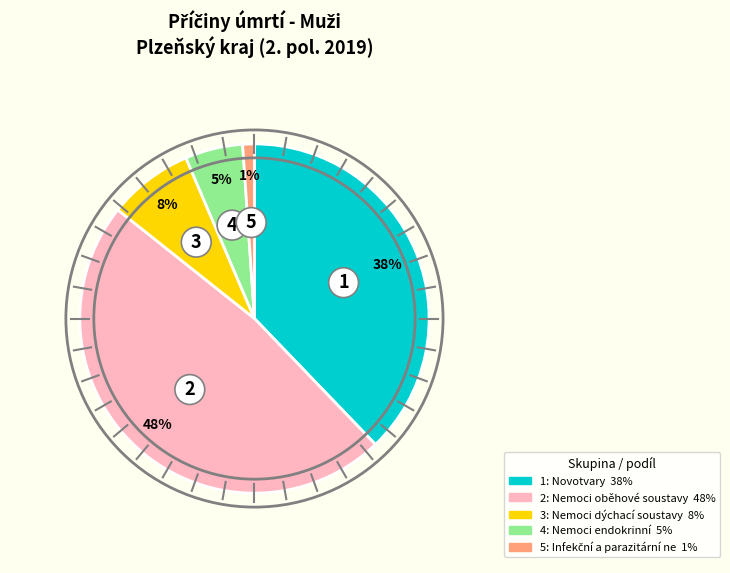

To the nearest percent, what is the average slice percentage?

20%